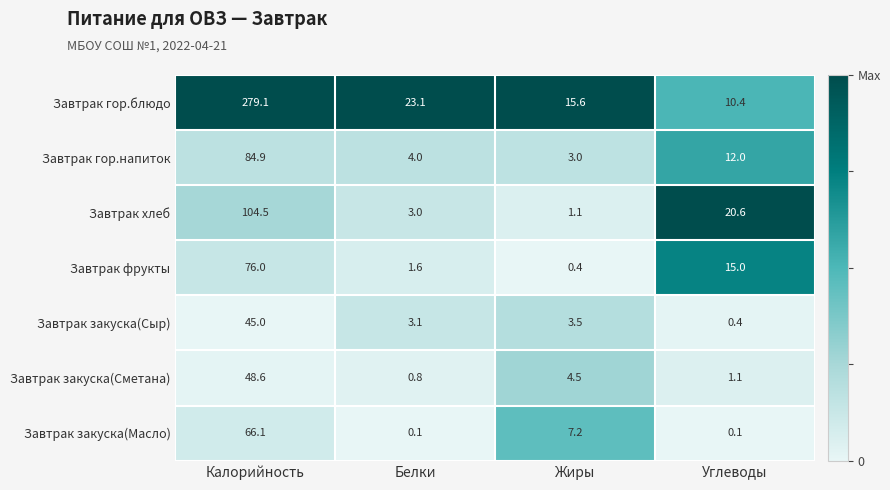

How many data points in Завтрак закуска(Масло) are above 7?

2